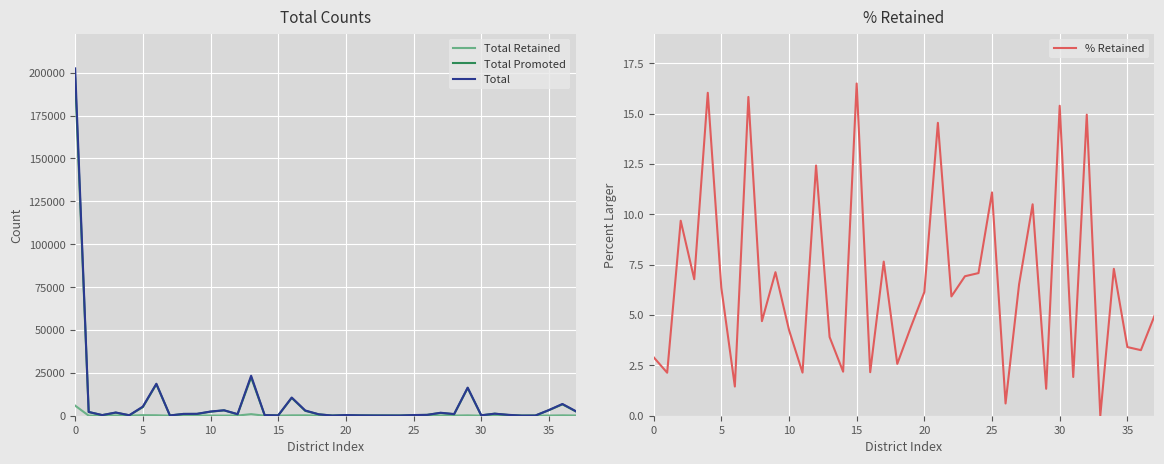

What is the maximum value for Total?

202516